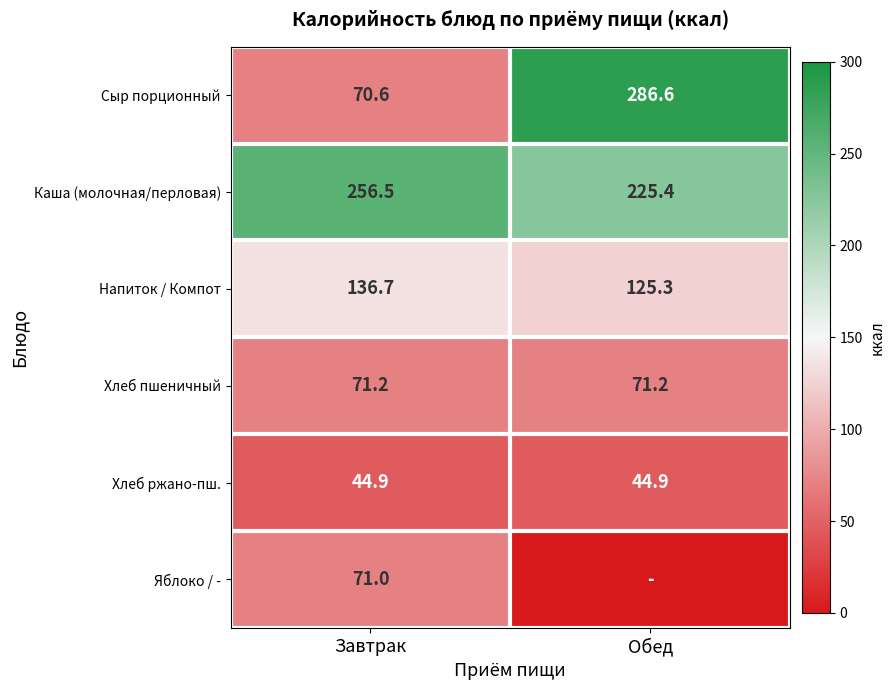

Rank the categories by Сыр порционный value from highest to lowest.

Обед, Завтрак